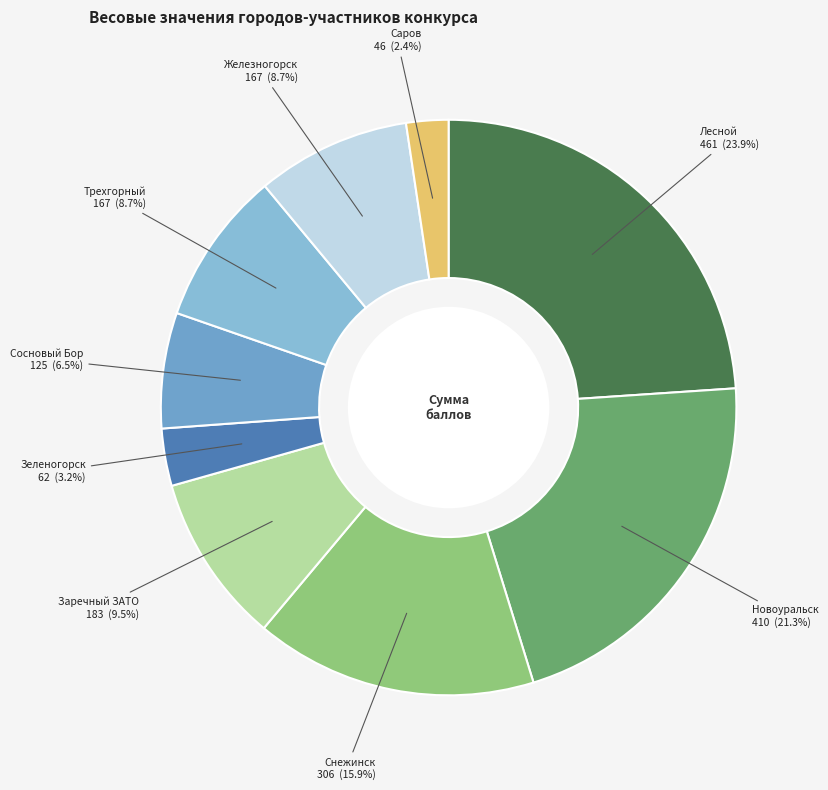

To the nearest percent, what is the average slice percentage?

11%